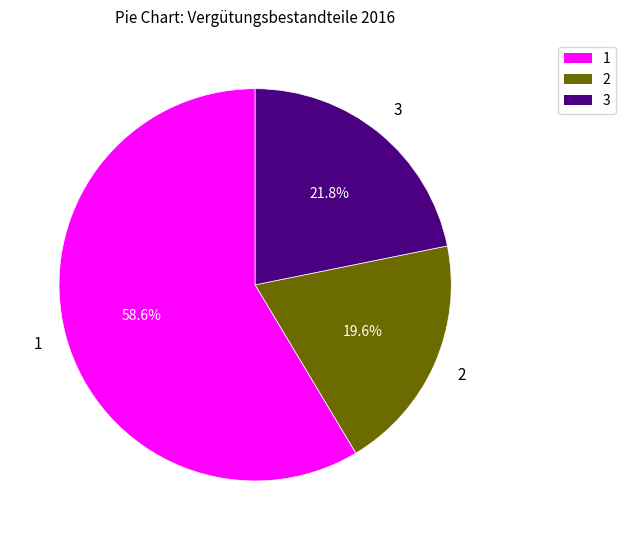

Is there any slice that represents more than half of the pie?

Yes